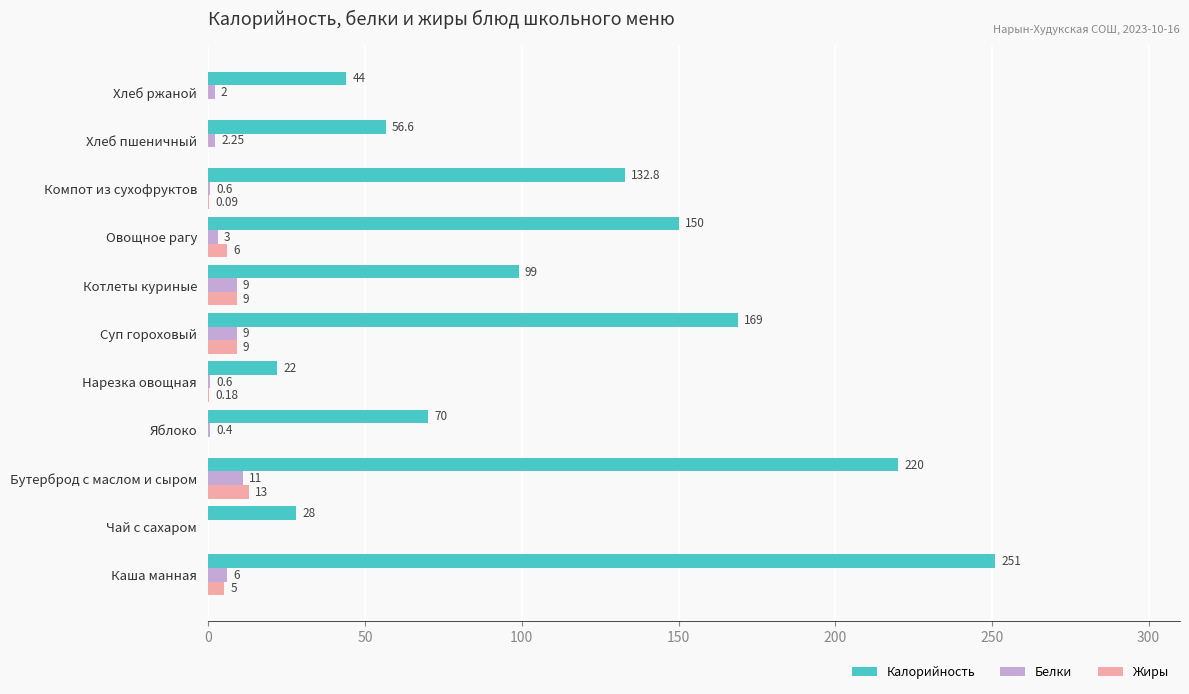

Which series changed the most between Бутерброд с маслом и сыром and Яблоко?

Калорийность